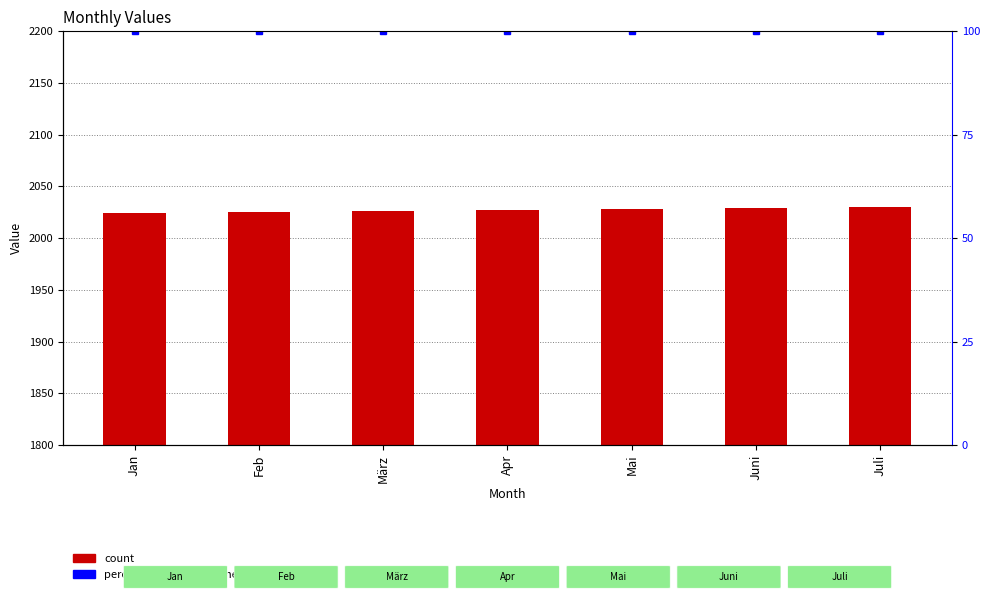

What is the value of the col_2 bar at the 7th from the left?

2030